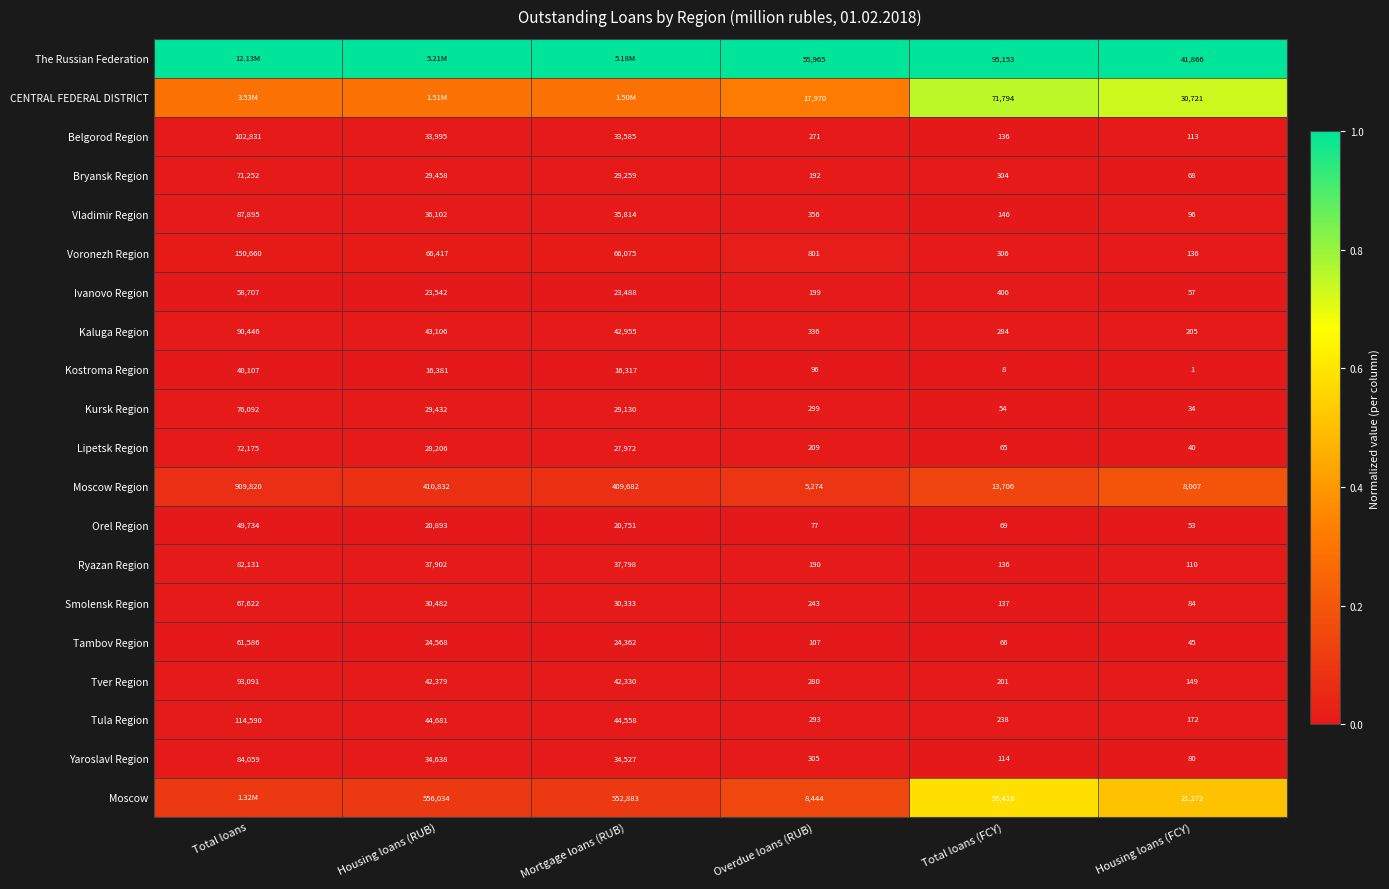

Is the value of Moscow Region at Overdue loans (RUB) greater than the value of Tver Region at Housing loans (RUB)?

No